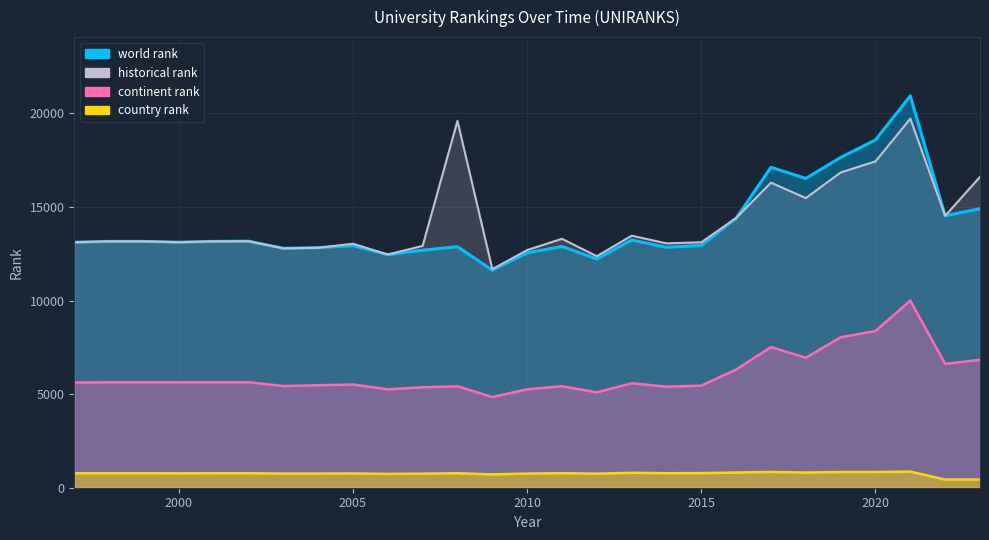

List the labels in order of world rank value, smallest first.

2009, 2012, 2006, 2010, 2007, 2003, 2004, 2014, 2008, 2011, 2005, 2015, 1997, 2000, 1998, 1999, 2001, 2002, 2013, 2016, 2022, 2023, 2018, 2017, 2019, 2020, 2021